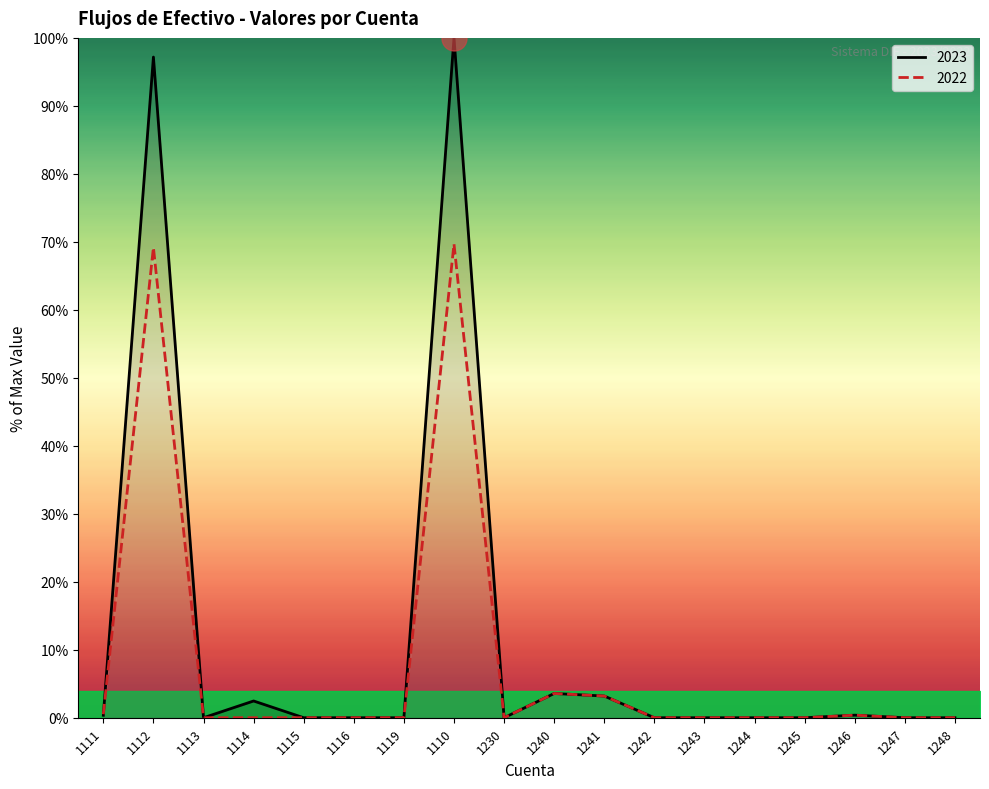

What is the label of the 6th point from the right?

1243